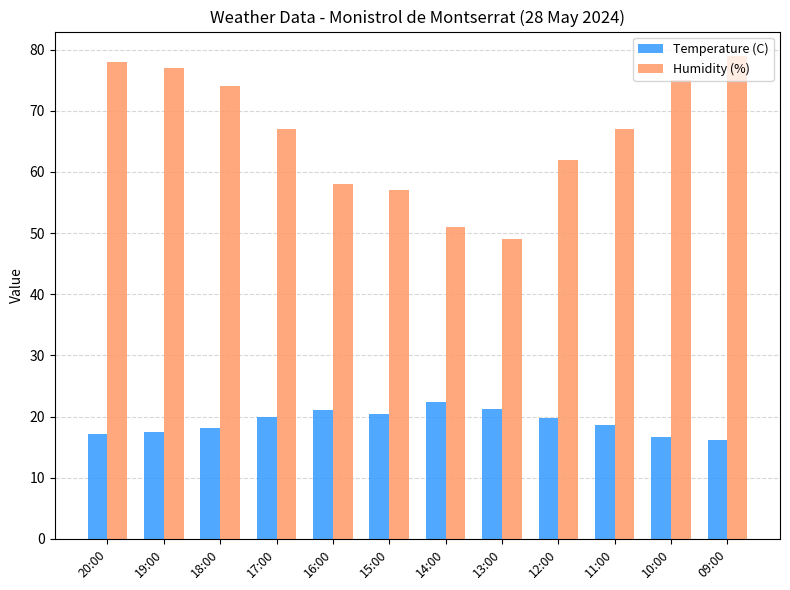

Is the value of Temperature (C) at 09:00 greater than the value of Humidity (%) at 14:00?

No